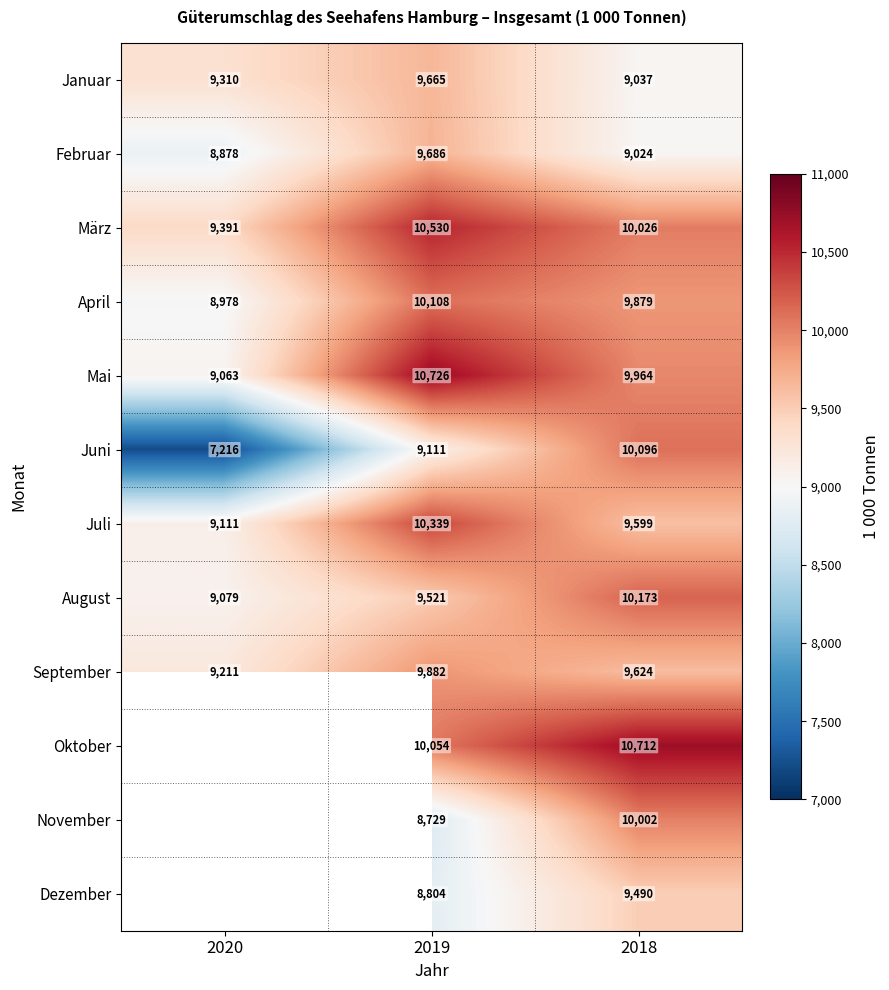

What is the greatest value displayed?

10725.6